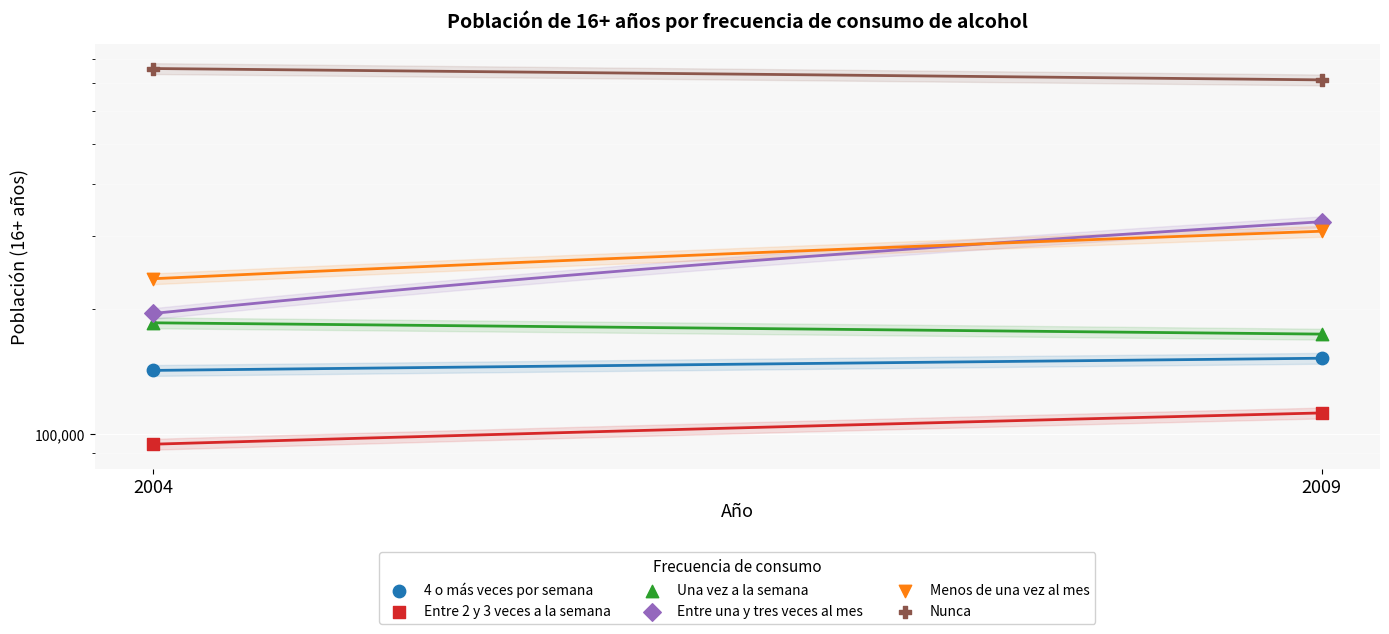

Is the value of Entre 2 y 3 veces a la semana at 2009 greater than the value of Entre una y tres veces al mes at 2004?

No